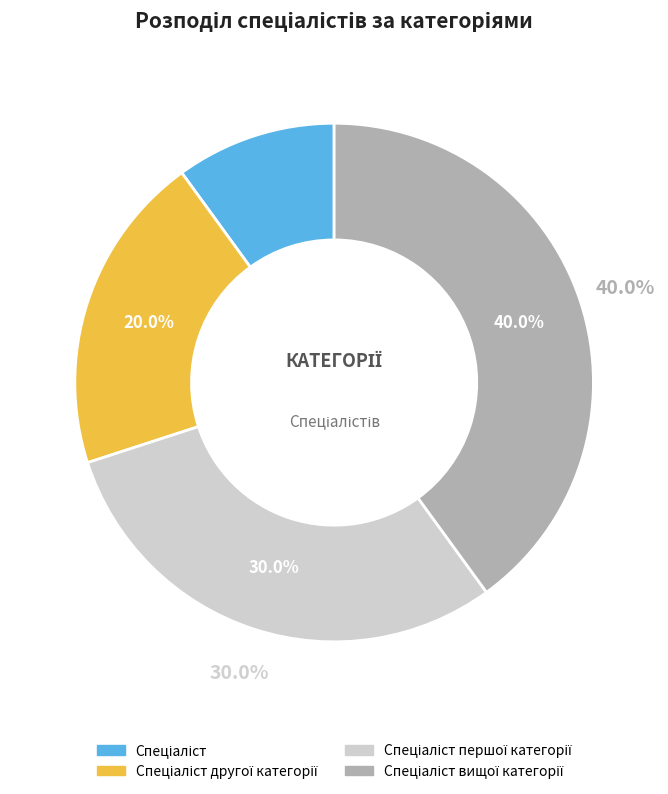

What percentage is NOT represented by Спеціаліст вищої категорії?

60.0%